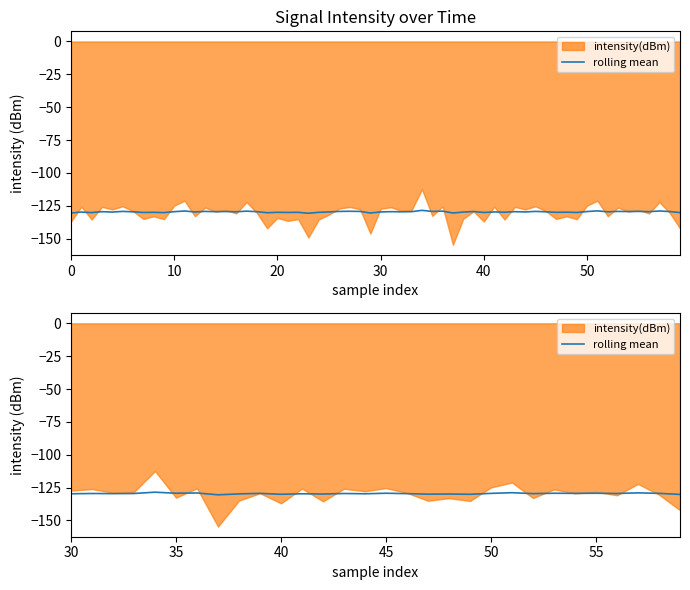

Does the chart have visible grid lines?

No